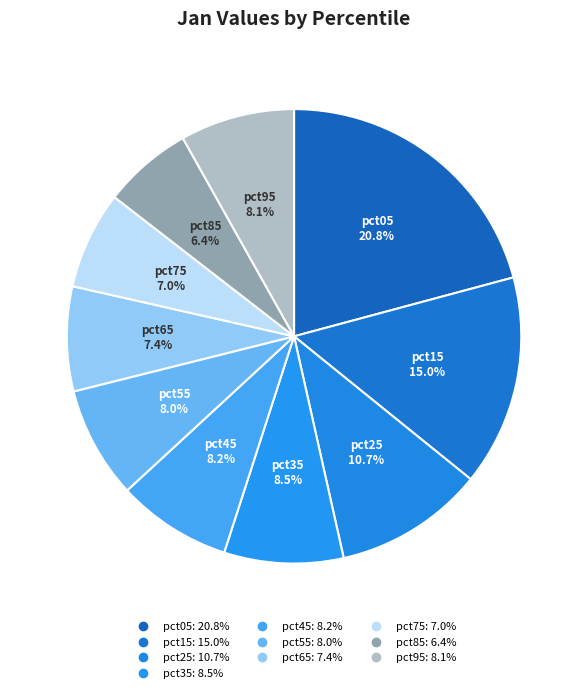

Count the number of slices in the pie.

10